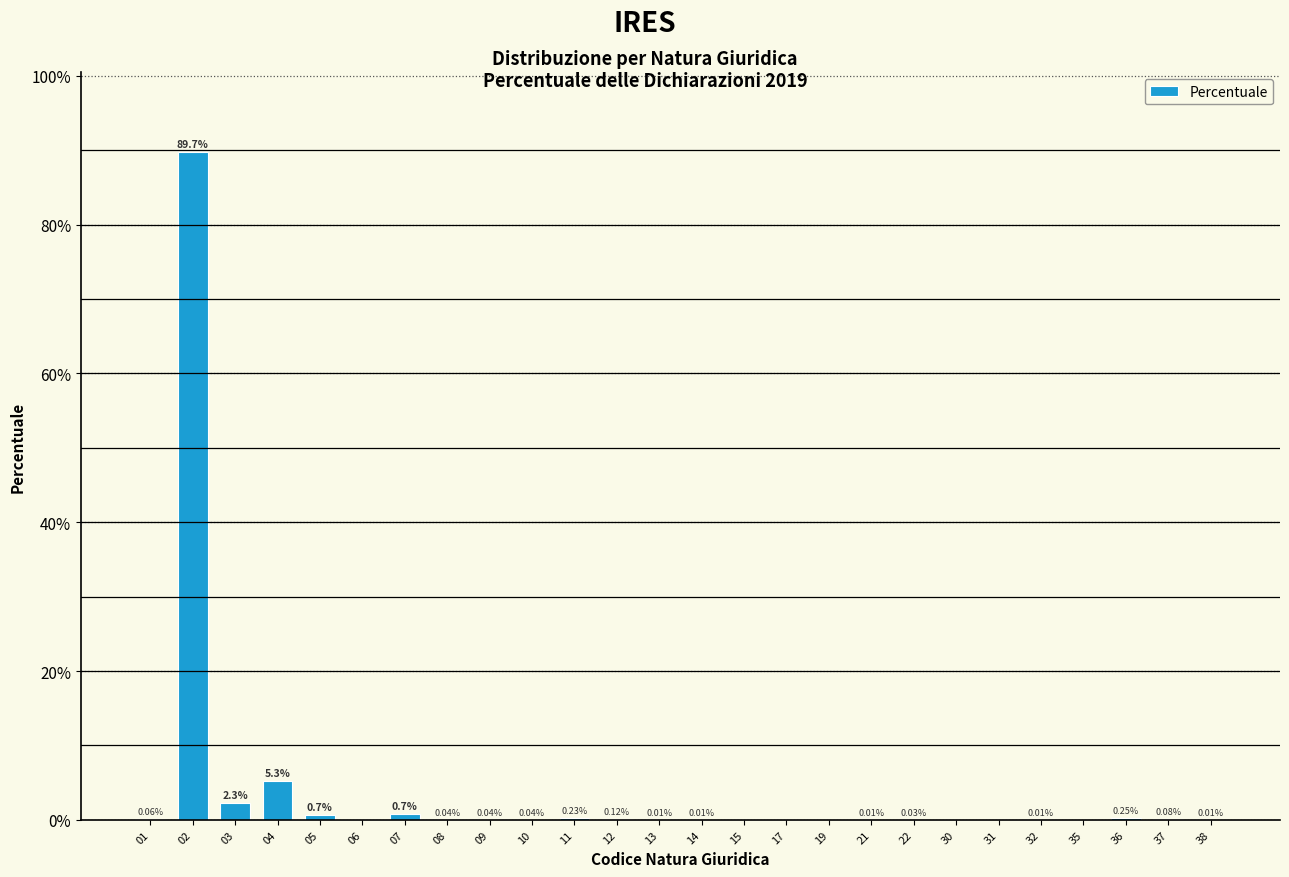

Between 37 and 11, which is larger?

11